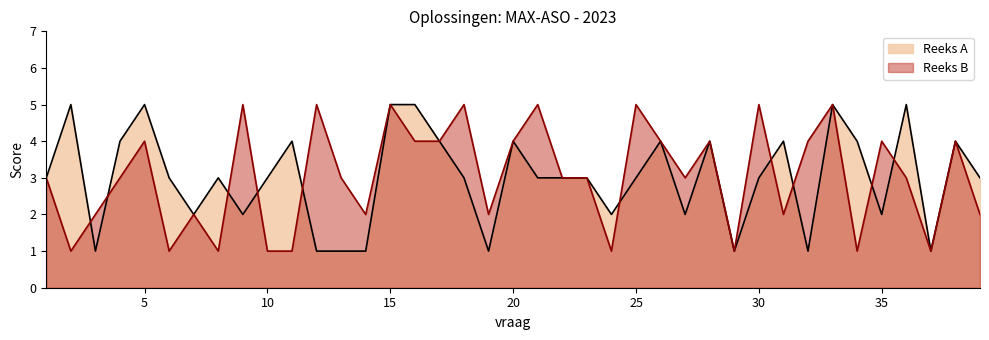

At which category does the chart reach its minimum across all series?

3